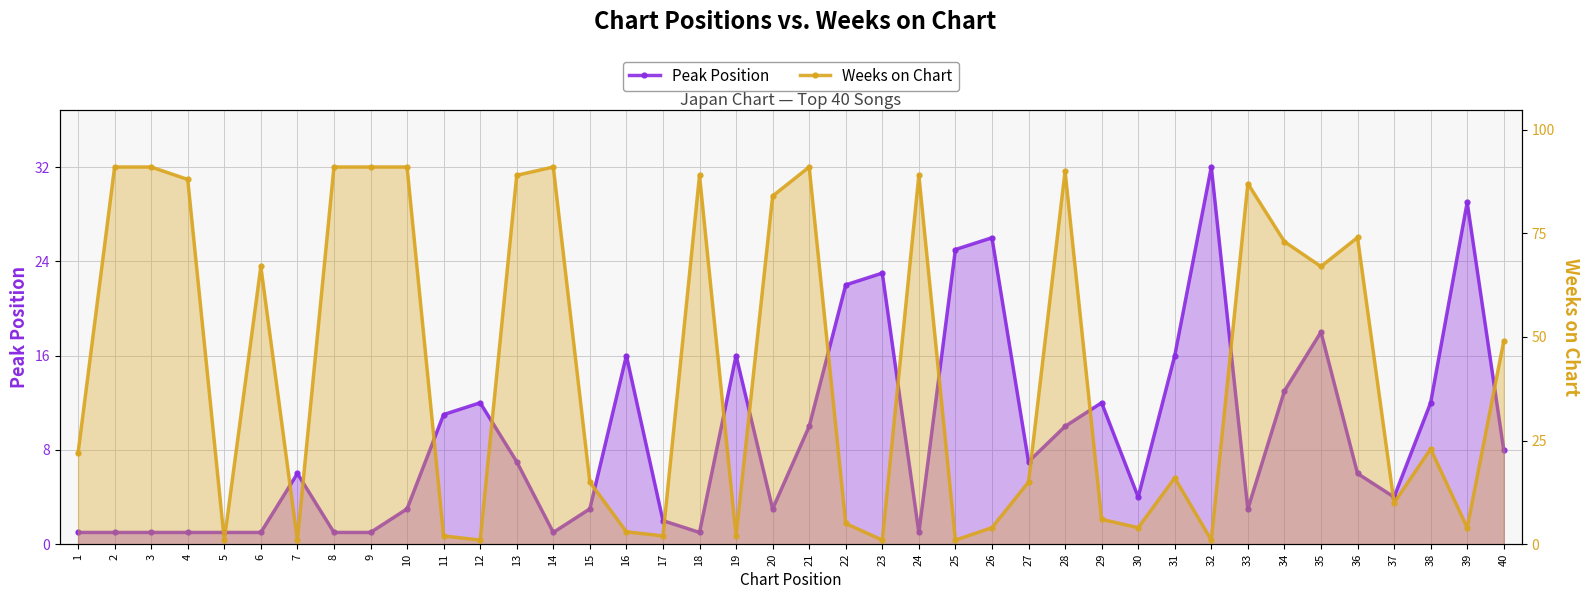

What is the average value of the Peak Position series?

9